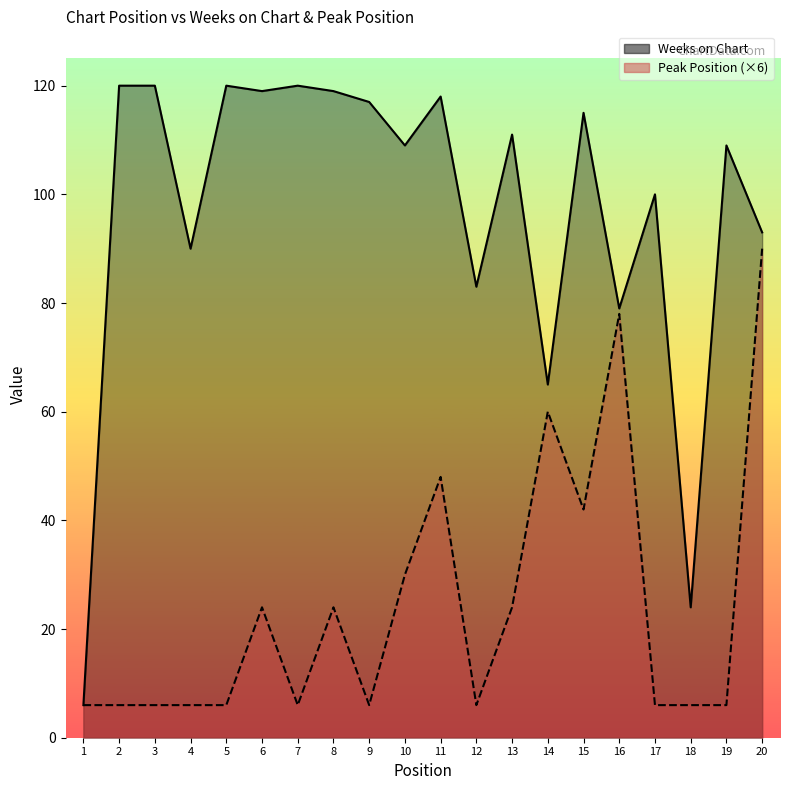

Reading right to left, what are all the values shown in this chart?

Weeks on Chart: 20=93	19=109	18=24	17=100	16=79	15=115	14=65	13=111	12=83	11=118	10=109	9=117	8=119	7=120	6=119	5=120	4=90	3=120	2=120	1=6
Peak Position (×6): 20=90	19=6	18=6	17=6	16=78	15=42	14=60	13=24	12=6	11=48	10=30	9=6	8=24	7=6	6=24	5=6	4=6	3=6	2=6	1=6